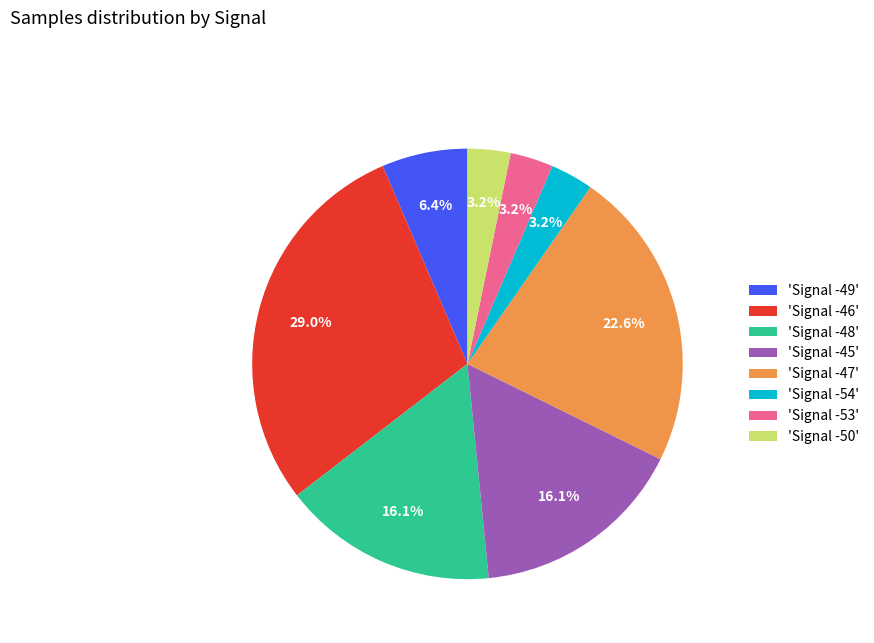

Which category has the biggest portion of the pie?

'Signal -46'